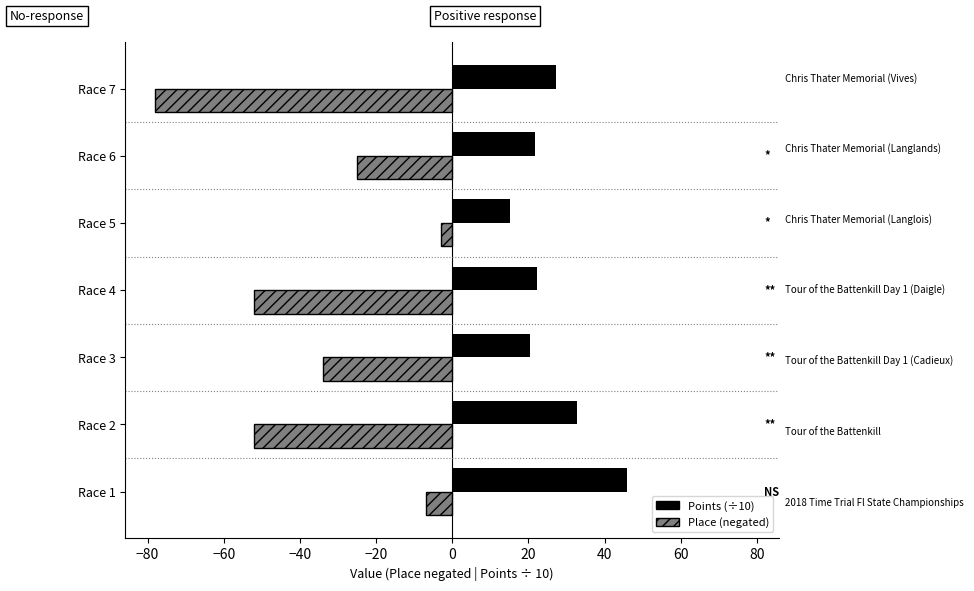

Which series has the largest total across all categories?

Points (÷10)